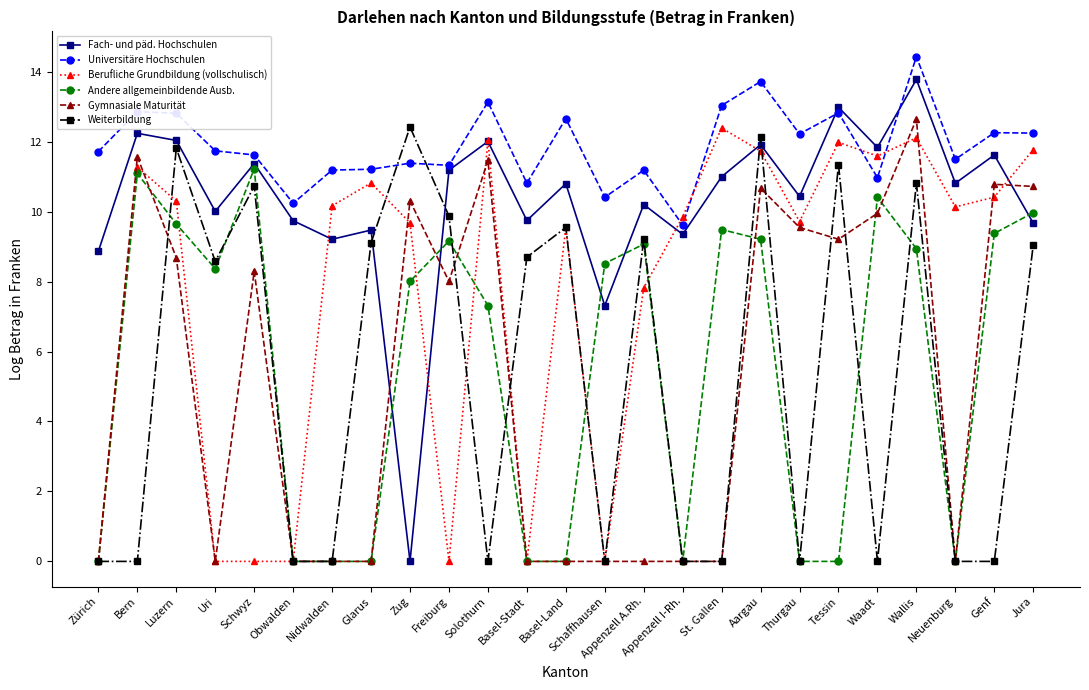

True or false: Andere allgemeinbildende Ausb. has a value of 8.0 at Zug.

True